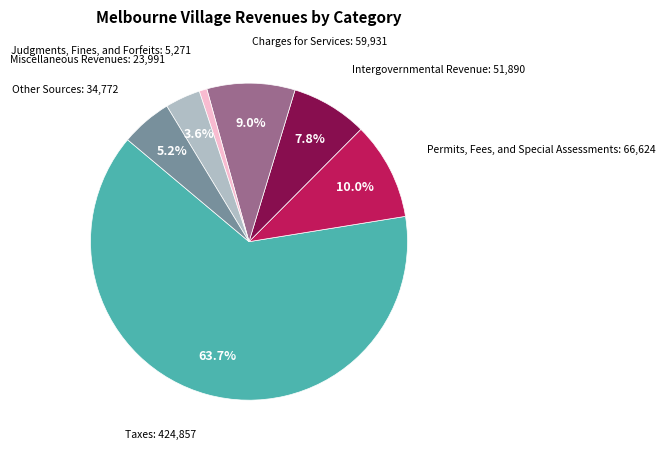

Is there a majority slice in this chart?

Yes